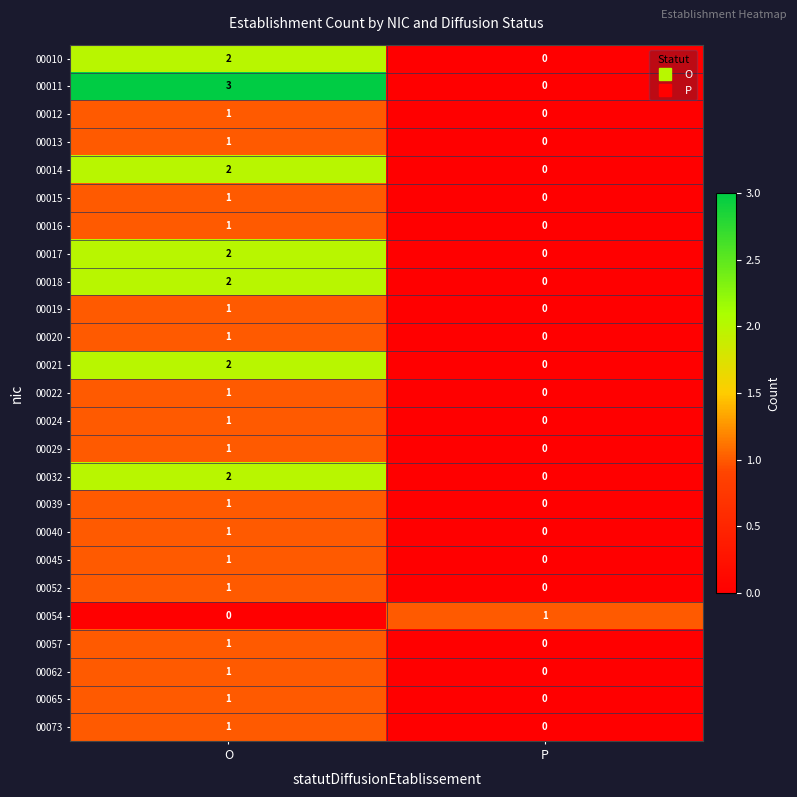

List the labels in order of 00011 value, smallest first.

P, O